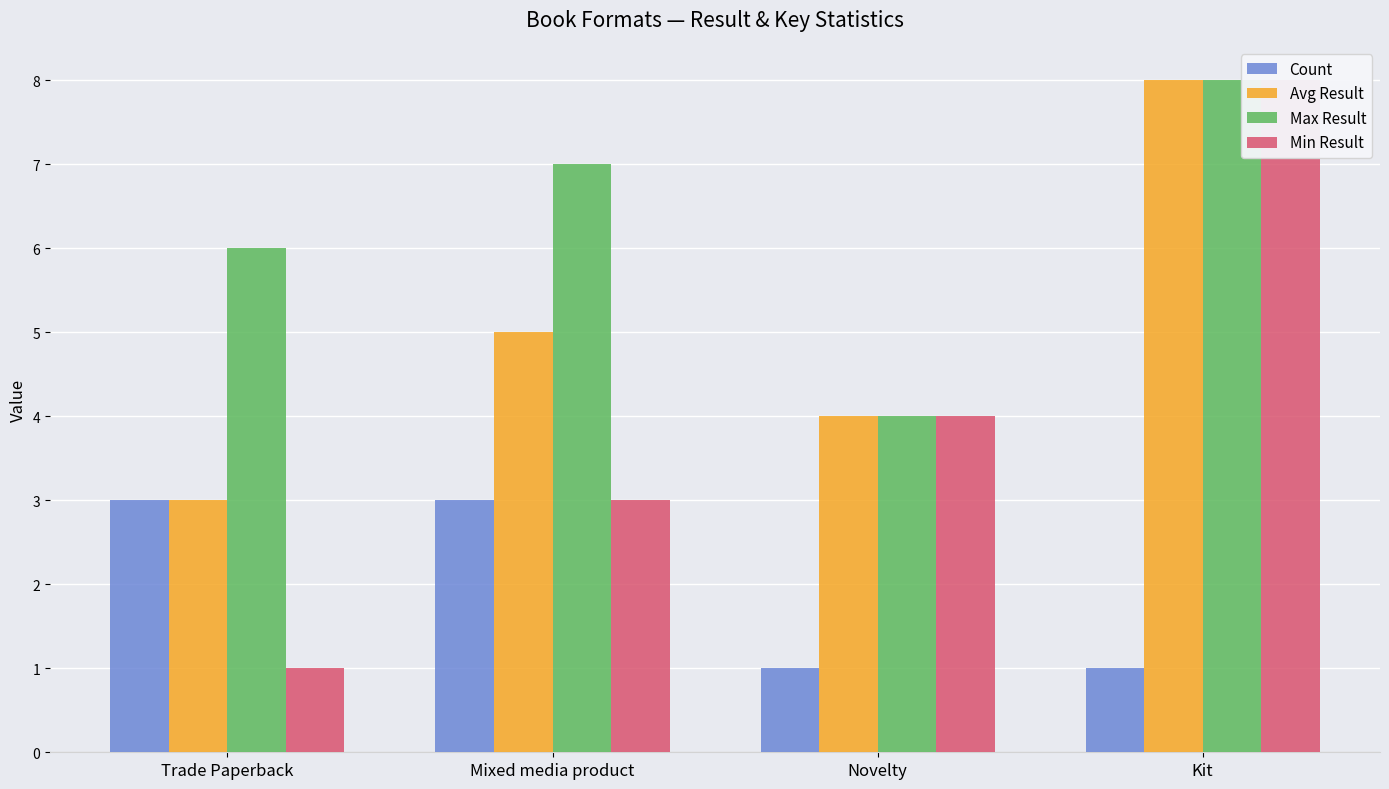

What is the difference between the second highest and second lowest values in the Count series?

2